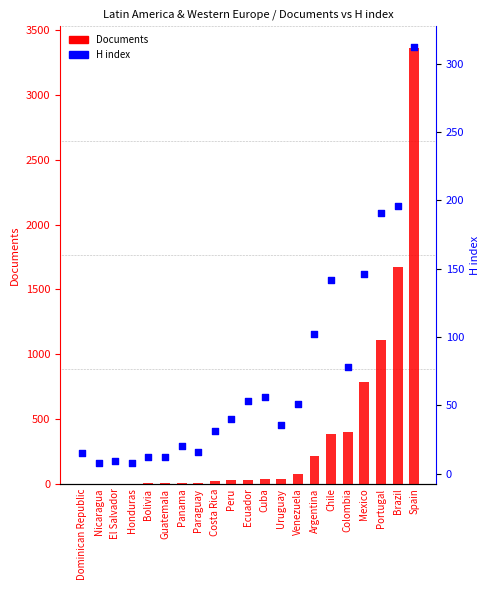

Which series has the widest spread of Y values?

Documents